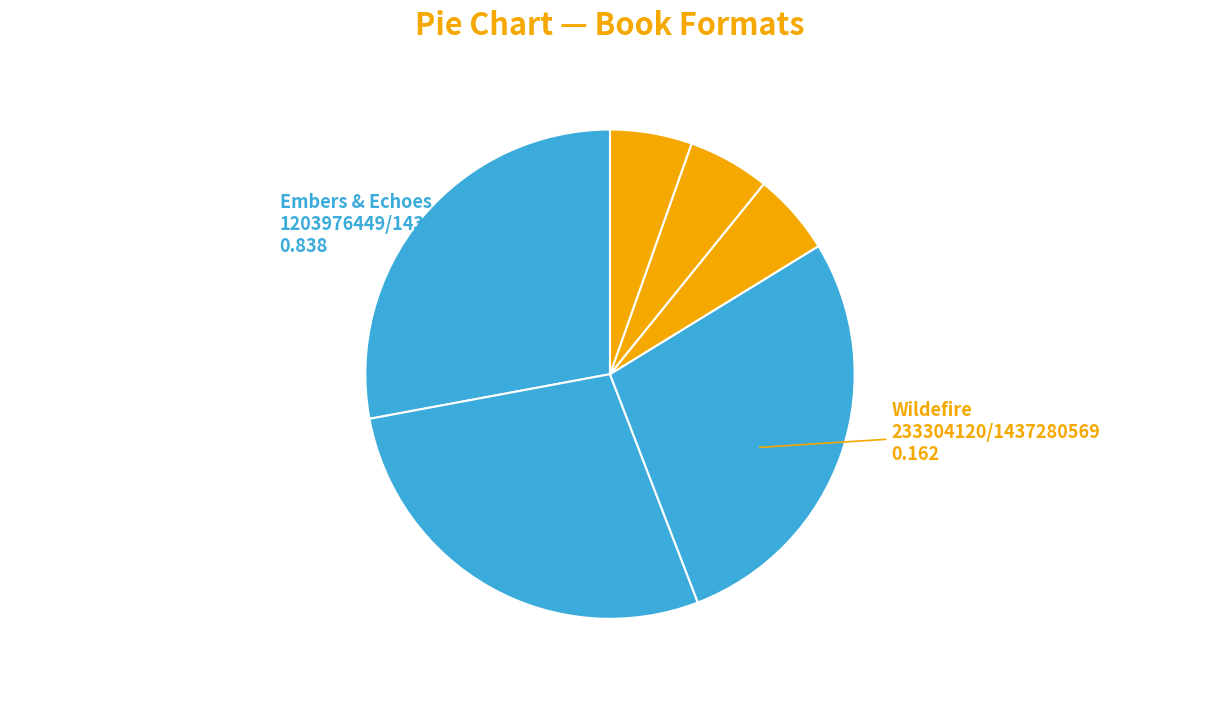

How many slices are in this pie chart?

6